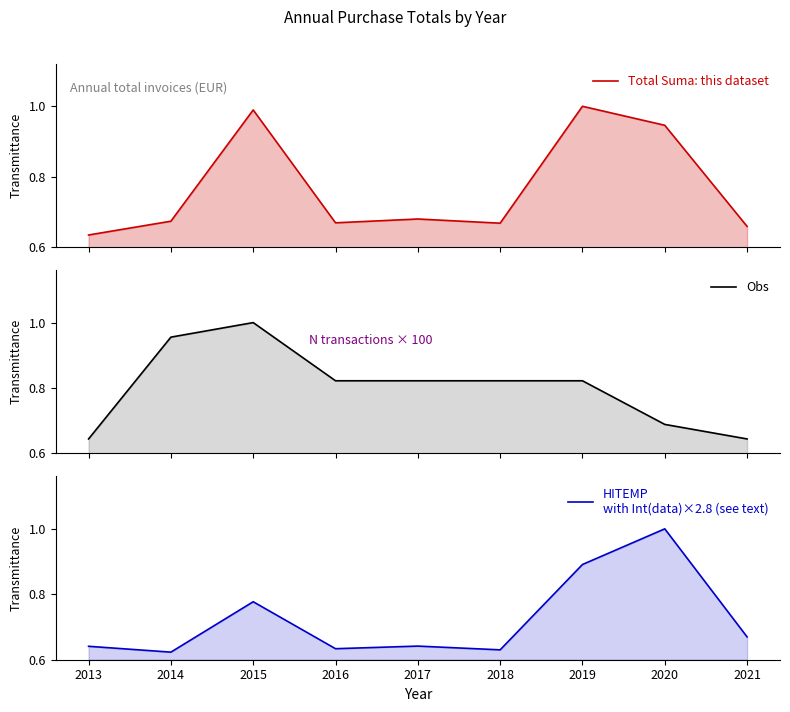

Does the chart have visible grid lines?

No